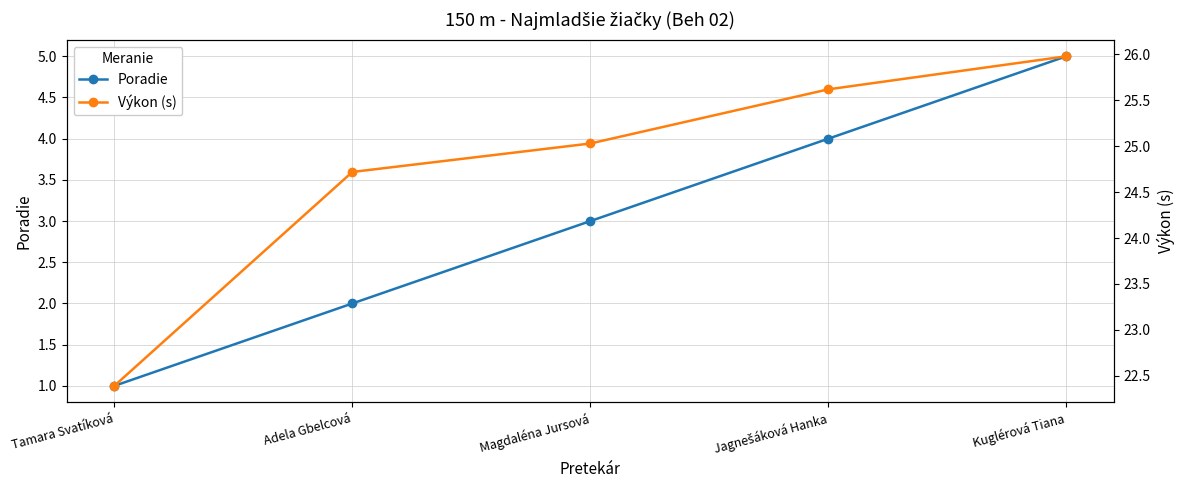

Does the chart have visible grid lines?

Yes